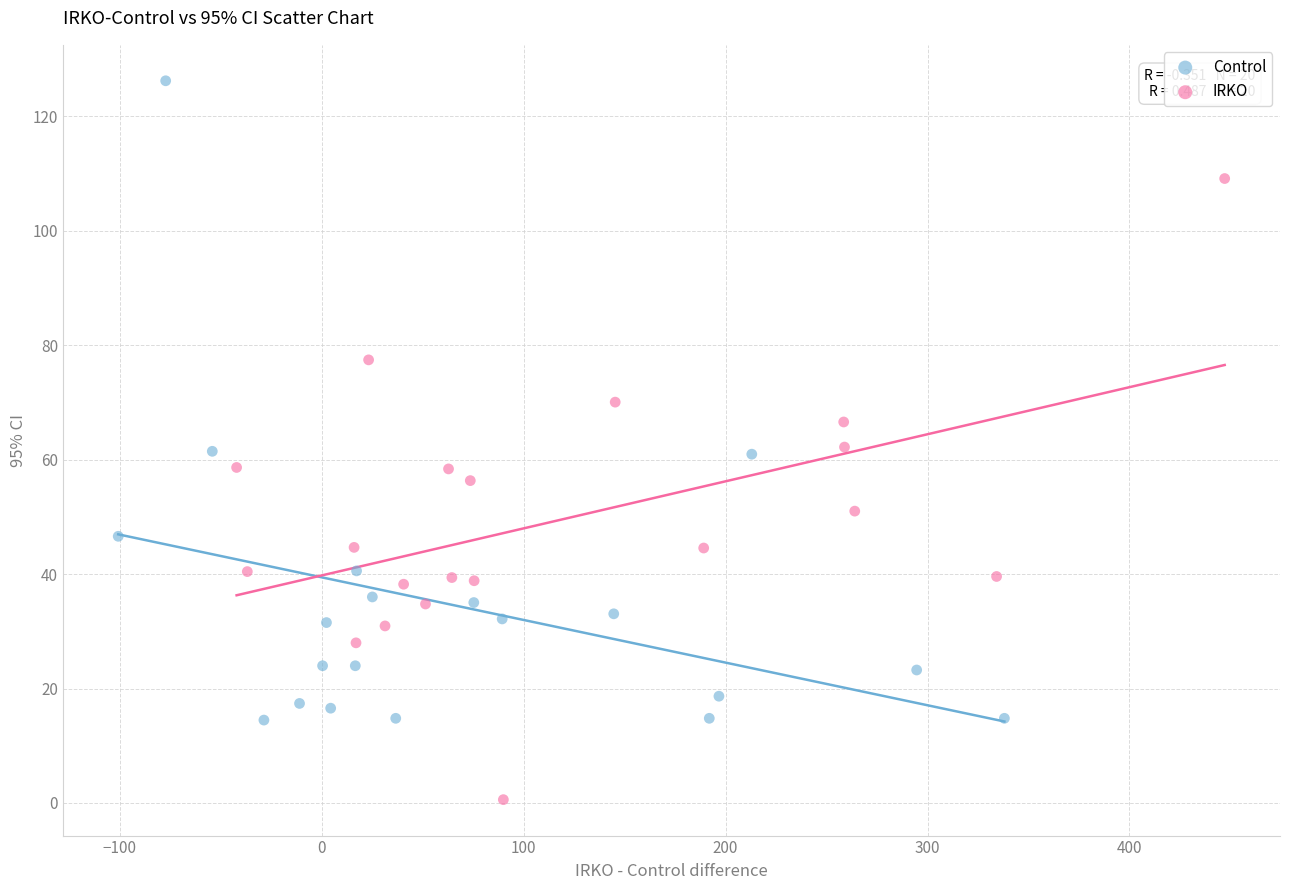

Which series contains the highest Y value?

Control